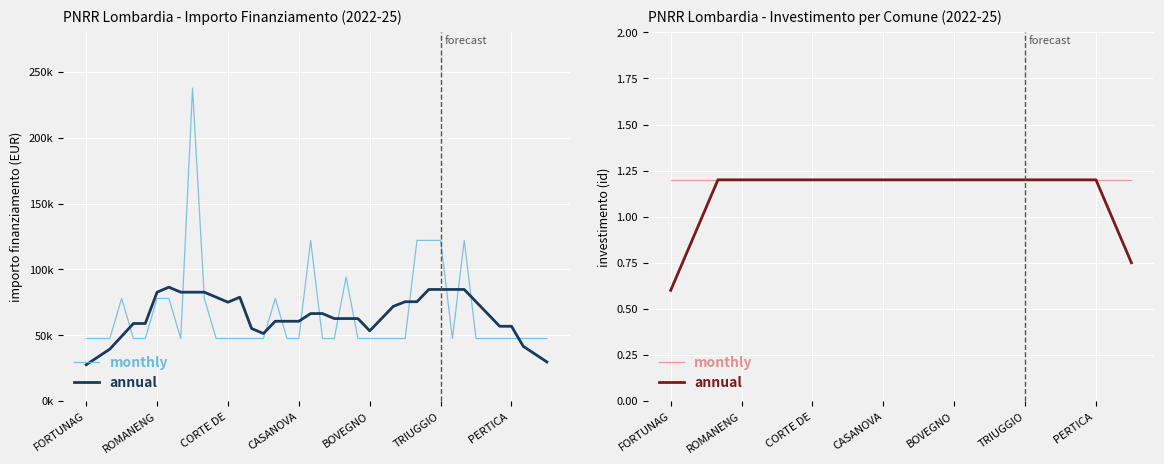

What is the sum of all monthly values?

48.0